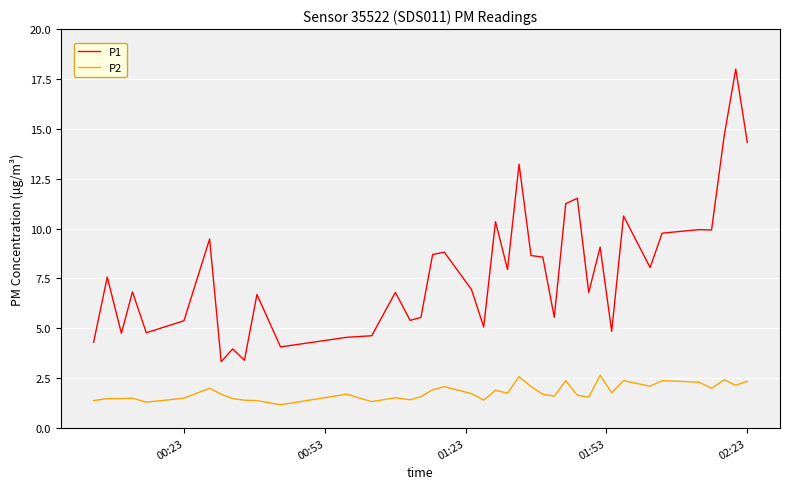

Which series has the widest spread of values?

P1